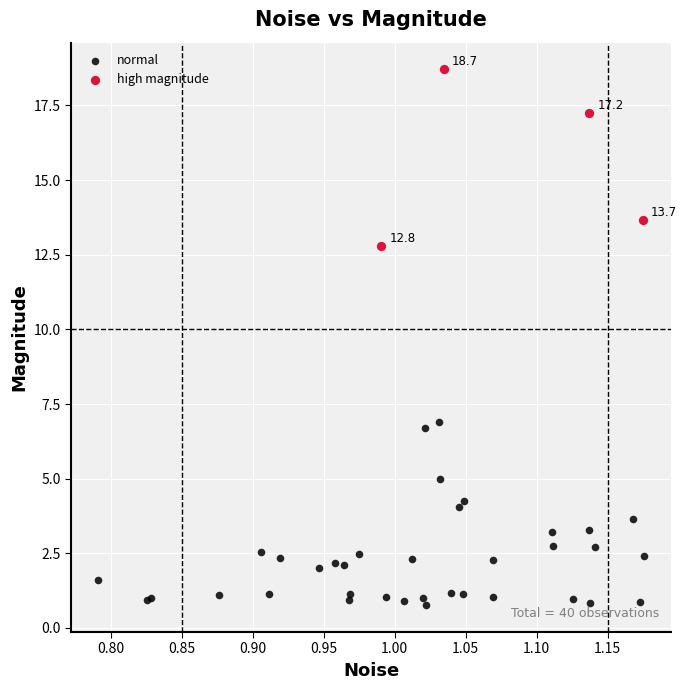

Which series reaches the minimum Y coordinate?

normal